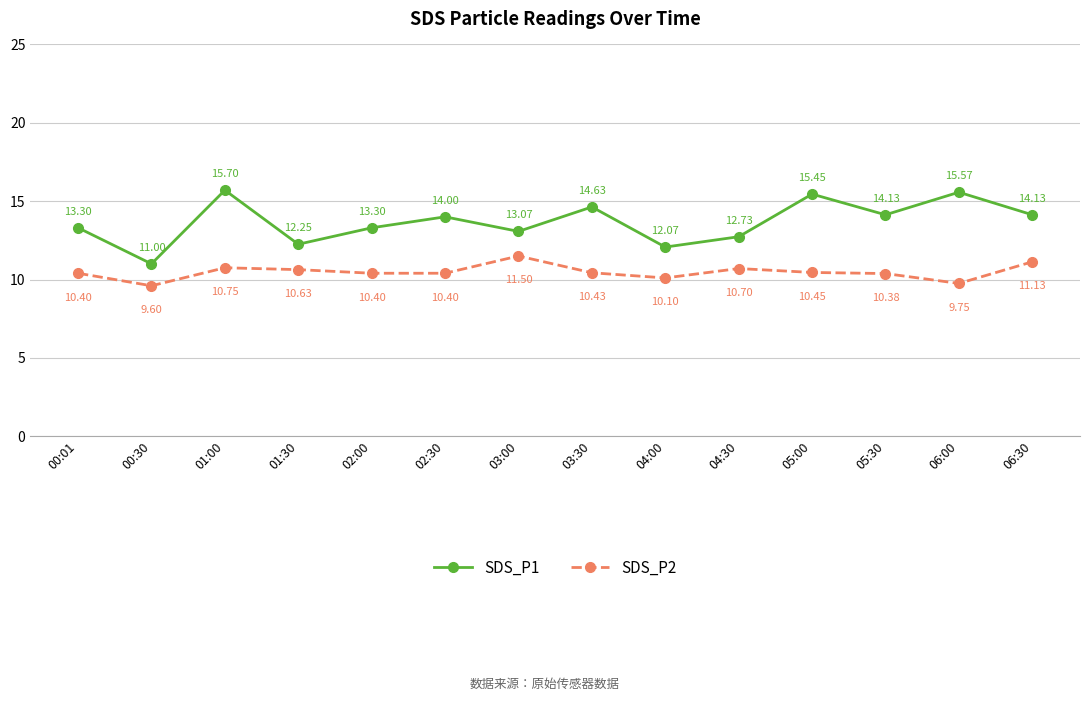

What is the value of the SDS_P2 point at the 2nd from the left?

9.6